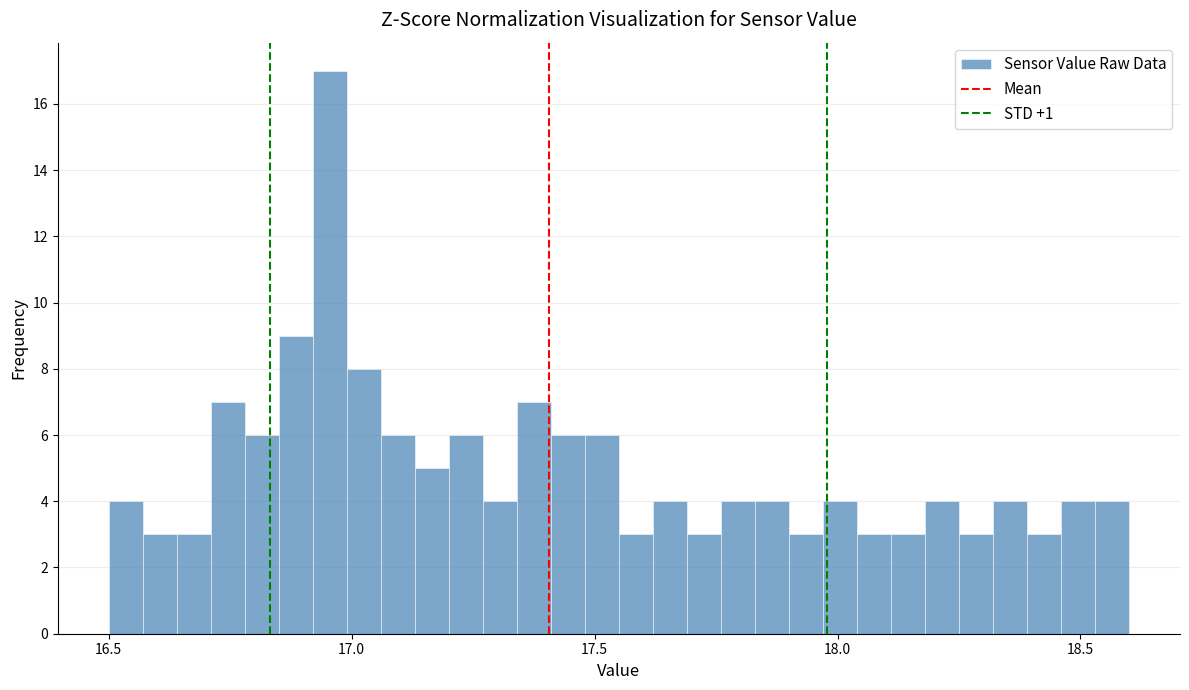

Read against the x-axis, roughly where is the centre of the tallest bar?

16.95